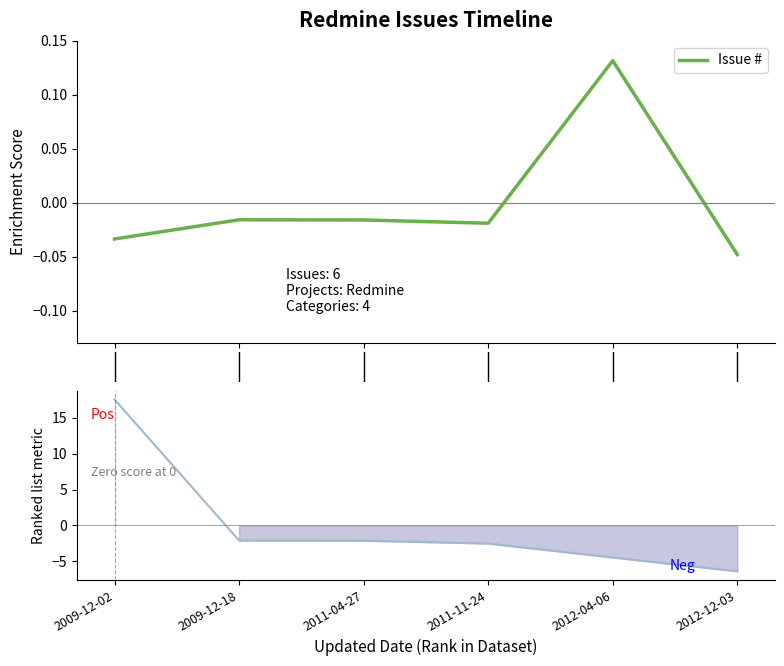

How many categories are shown in the chart?

6